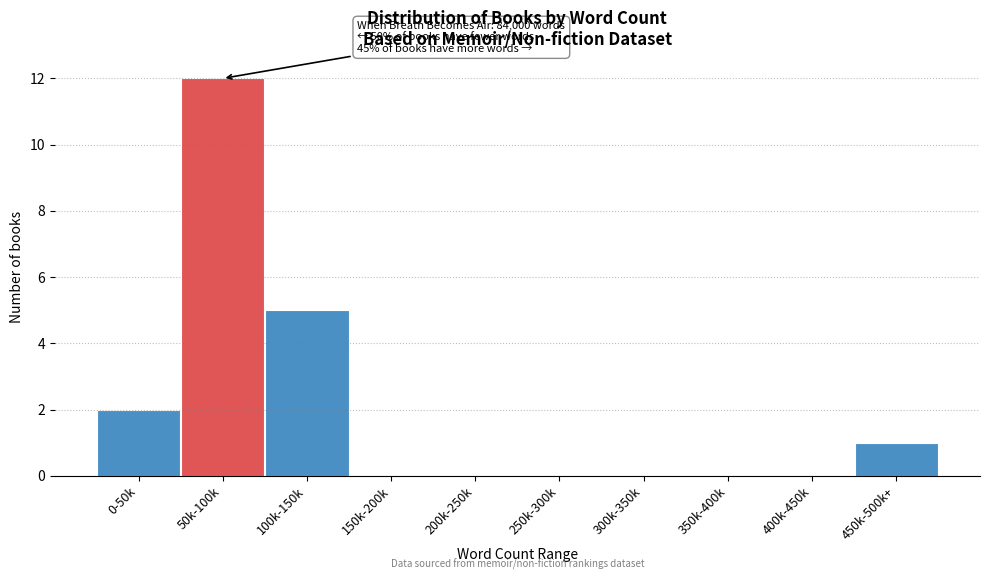

Reading left to right, what are all the values shown in this chart?

0-50k=2	50k-100k=12	100k-150k=5	150k-200k=0	200k-250k=0	250k-300k=0	300k-350k=0	350k-400k=0	400k-450k=0	450k-500k+=1